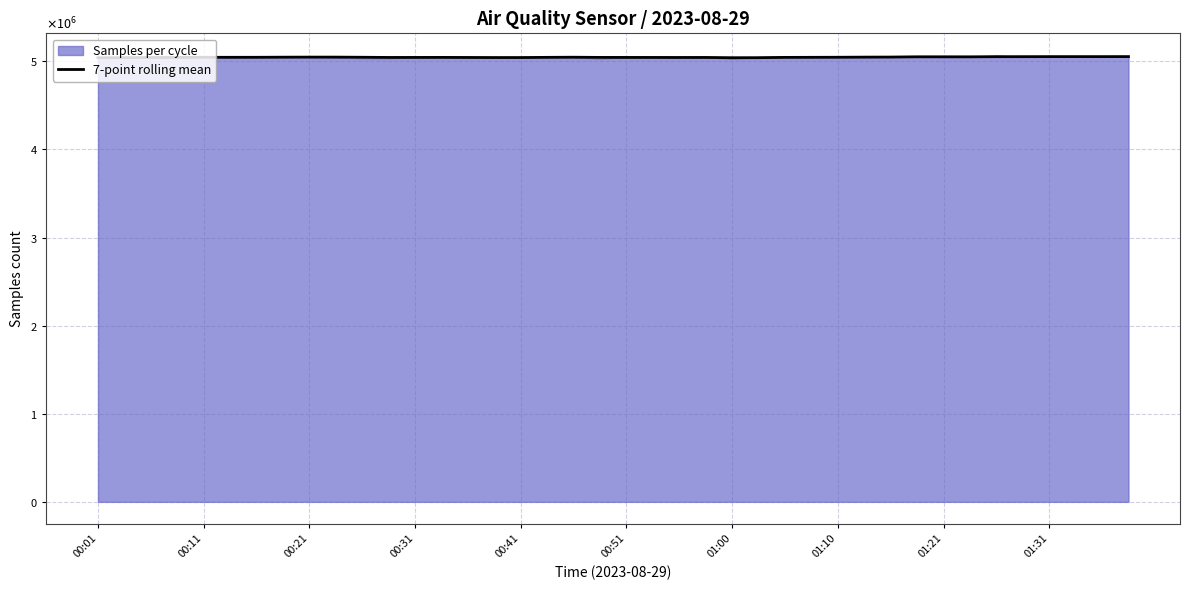

Approximately how many times larger is the value at 38 compared to 00:31?

1.0